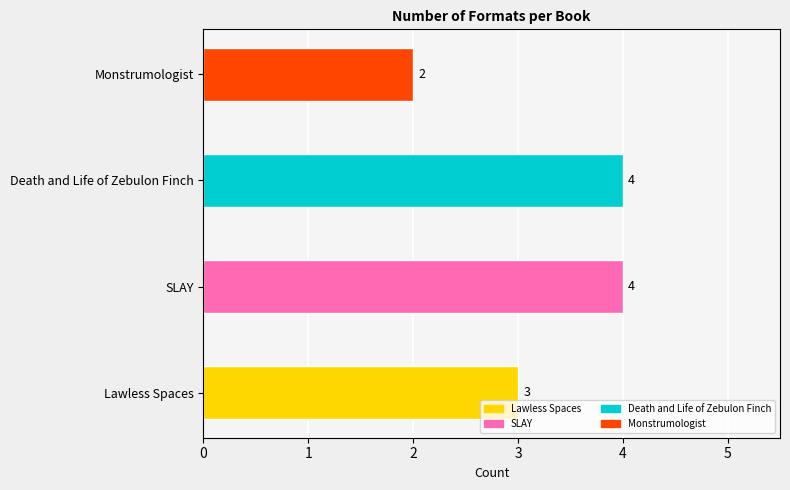

How many values are between 3 and 4?

3